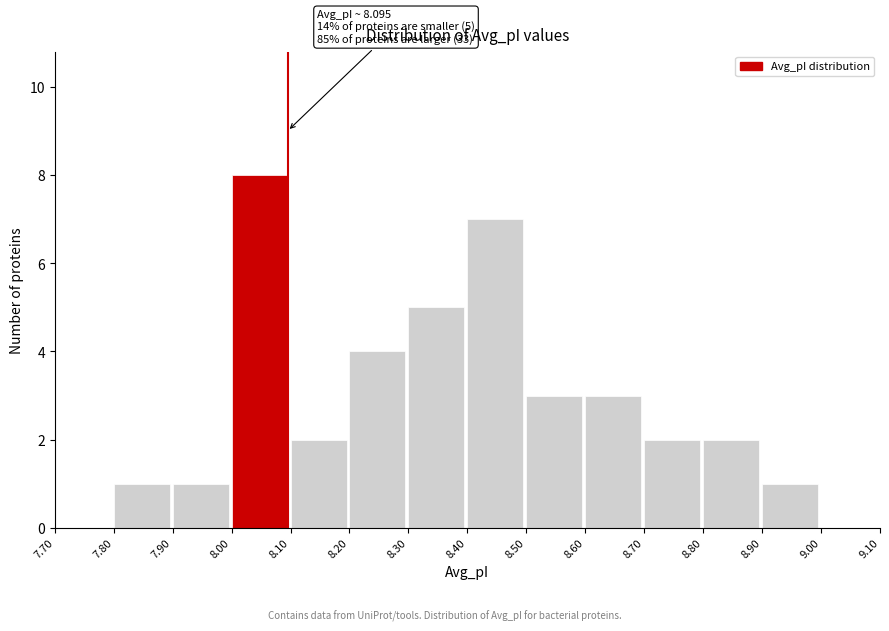

Over which range of the x-axis is the bar tallest?

8.00 to 8.10